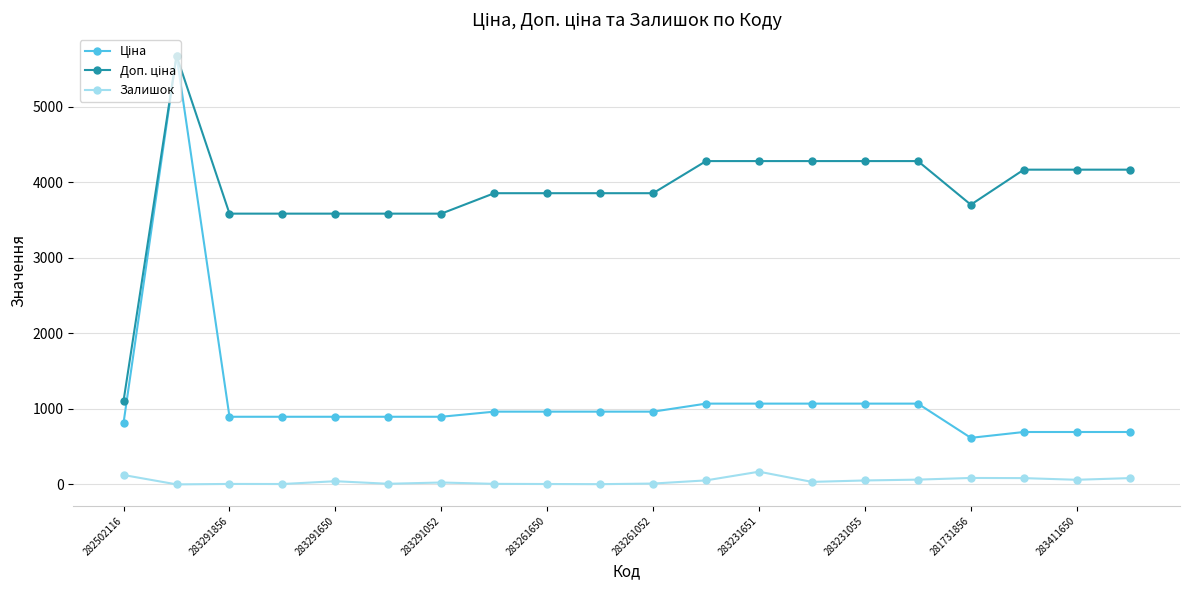

True or false: Залишок has more than 1 points higher than both neighbors.

True